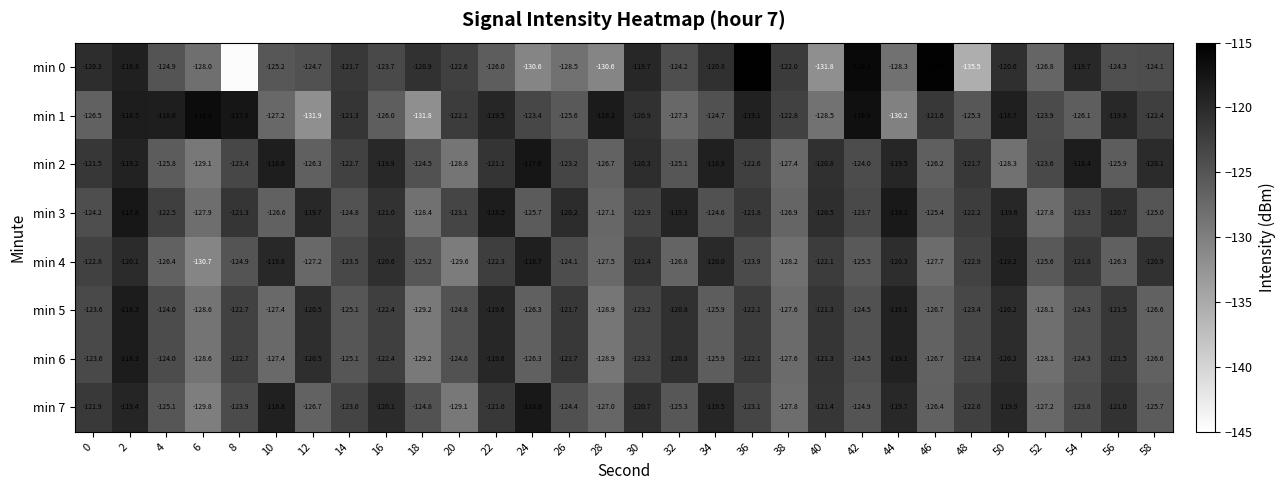

What is the sum of the min 2 values at 18 and 36?

-247.1